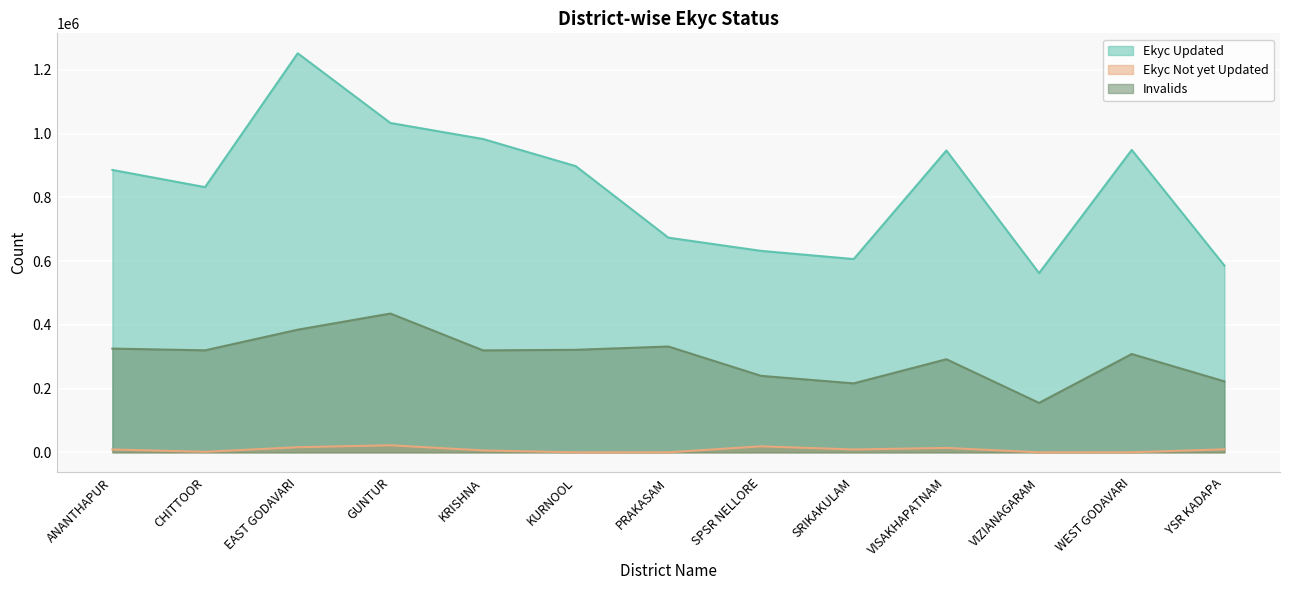

Reading left to right, transcribe all the data shown in this chart.

Ekyc Updated: 886138	832242	1252232	1033550	983179	898157	673645	632228	606559	947224	562417	949030	586124
Ekyc Not yet Updated: 9005	1781	16164	22281	6100	97	245	18924	9061	13993	148	282	9599
Invalids: 325619	320133	384968	435581	320037	321814	332163	240081	216512	292222	155289	308583	222793